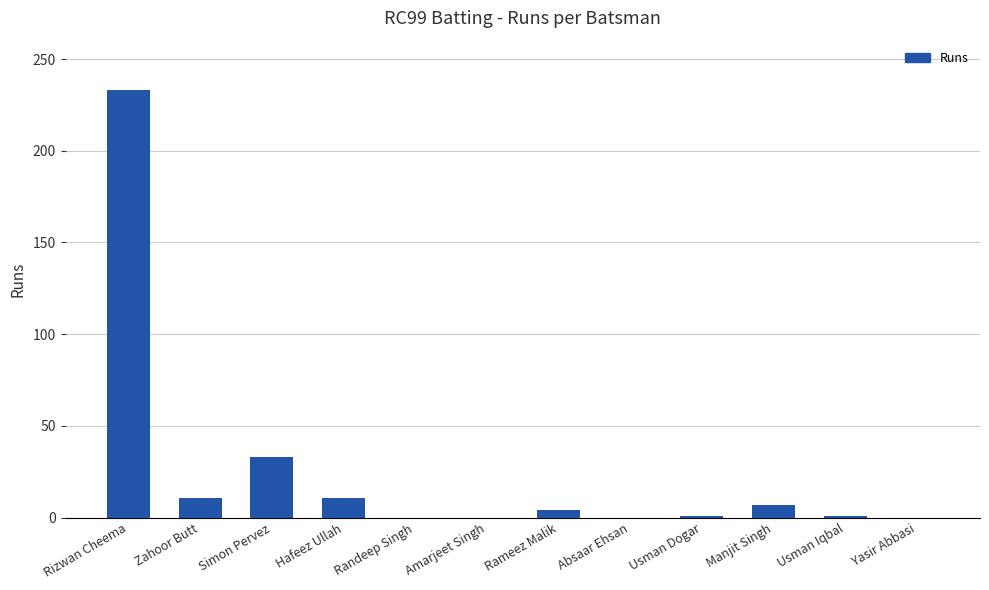

At which category does the chart reach its peak across all series?

Rizwan Cheema